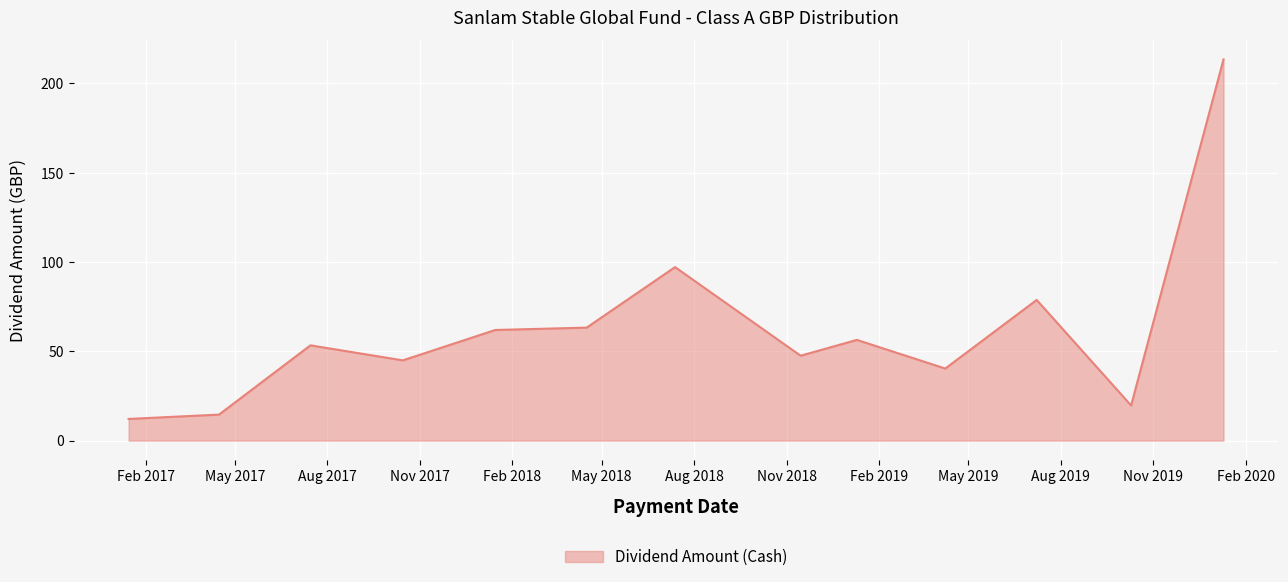

What is the difference between the maximum and minimum values?

201.3